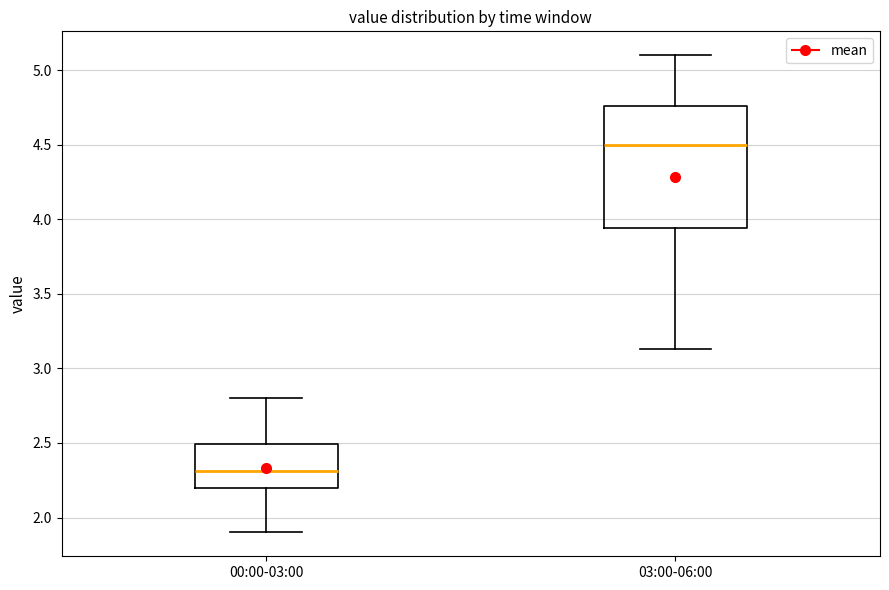

Reading left to right, read every box against the y-axis: the position of its median line, the range the box covers, and the ends of its whiskers. The values are not printed on the chart, so give them approximately, as read against the axis.

00:00-03:00: median 2.30, box 2.20 to 2.50, whiskers 1.90 to 2.80
03:00-06:00: median 4.50, box 3.95 to 4.75, whiskers 3.15 to 5.10